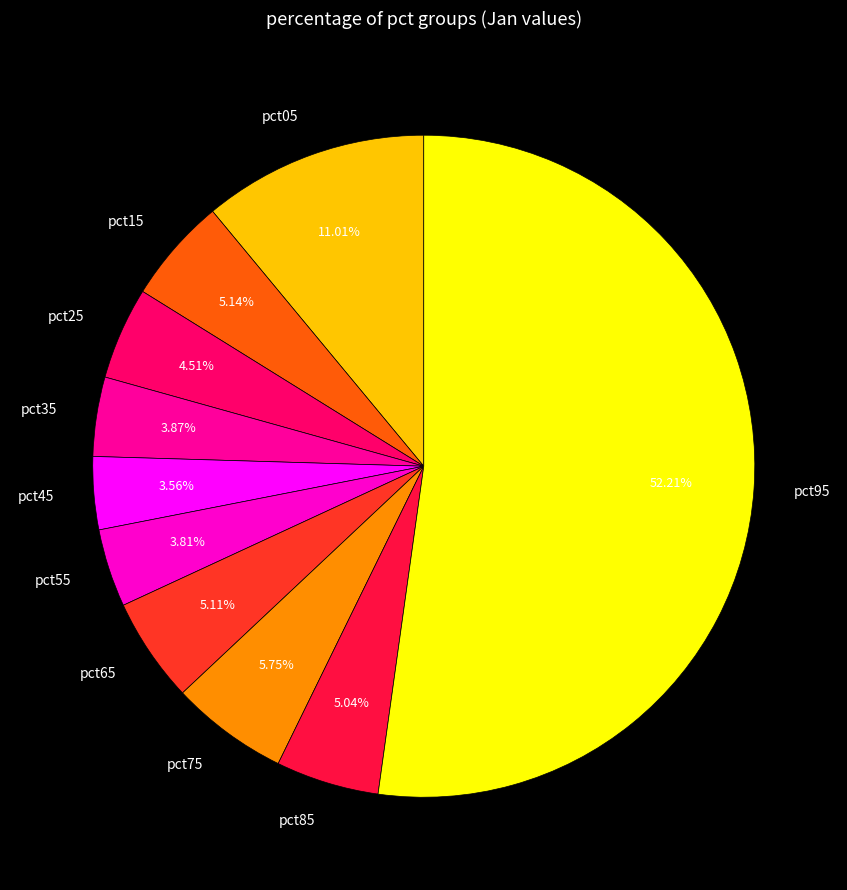

What percentage is the pct35 slice, to the nearest percent?

4%